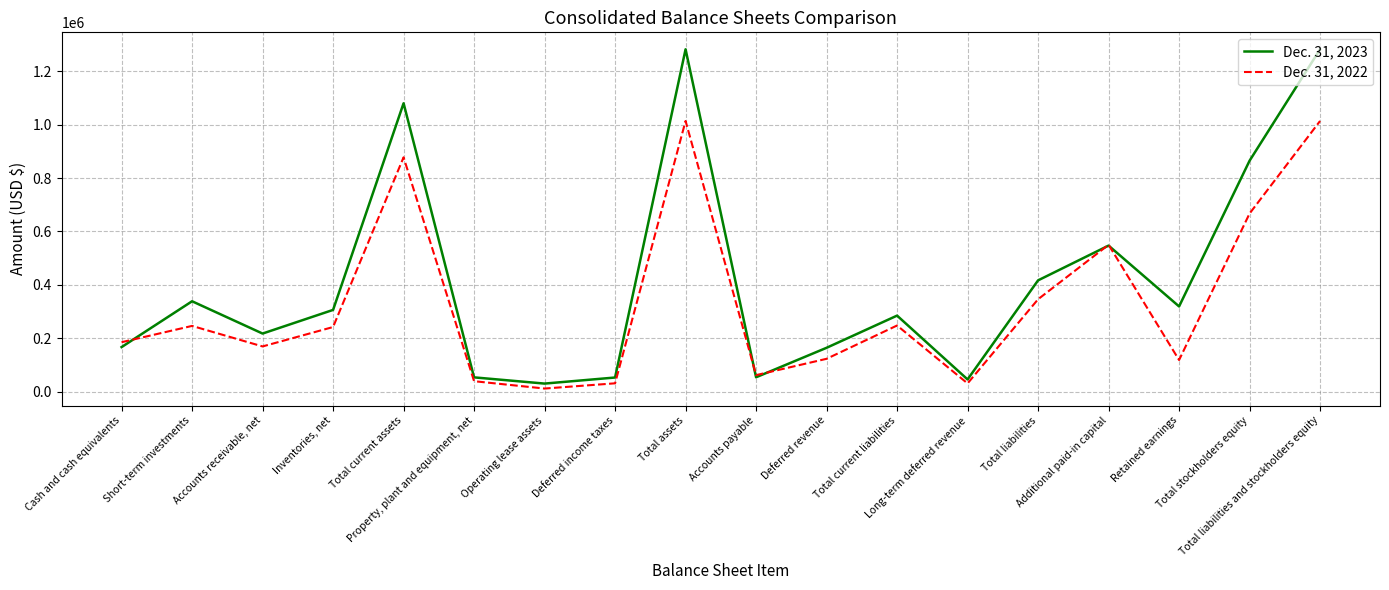

What is the total value across all series at Operating lease assets?

42862